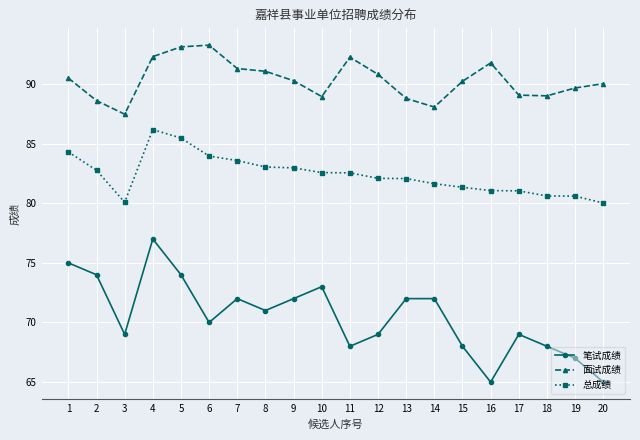

True or false: 总成绩 and 面试成绩 cross at least once.

False